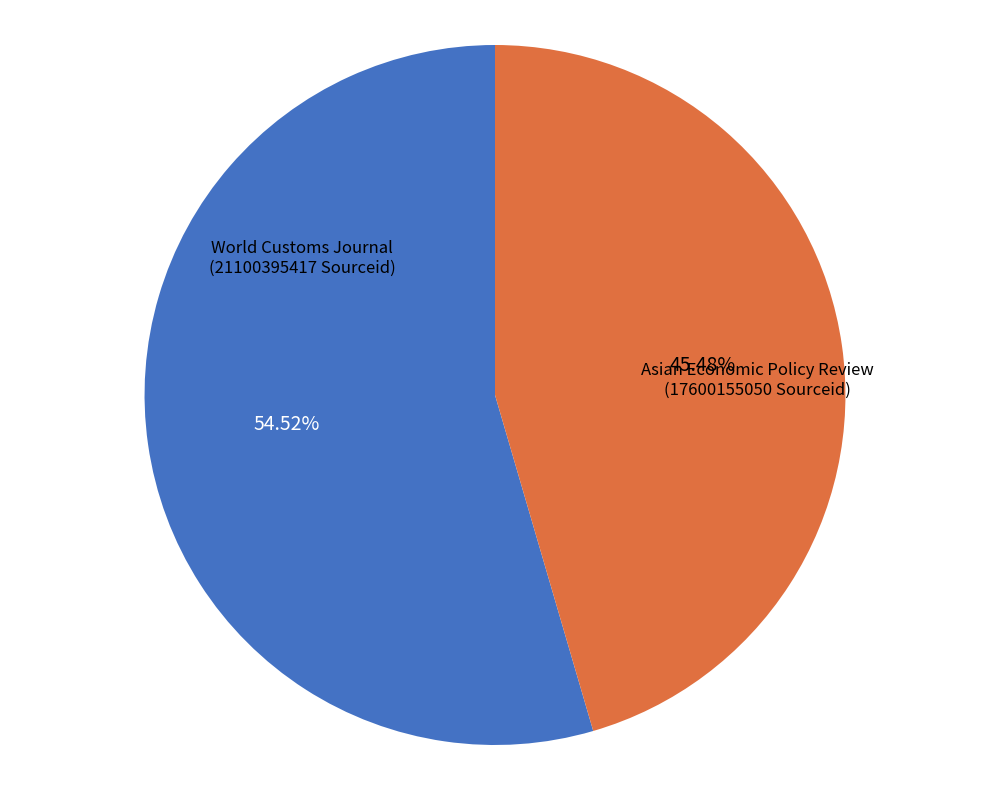

Does any single category account for the majority?

Yes